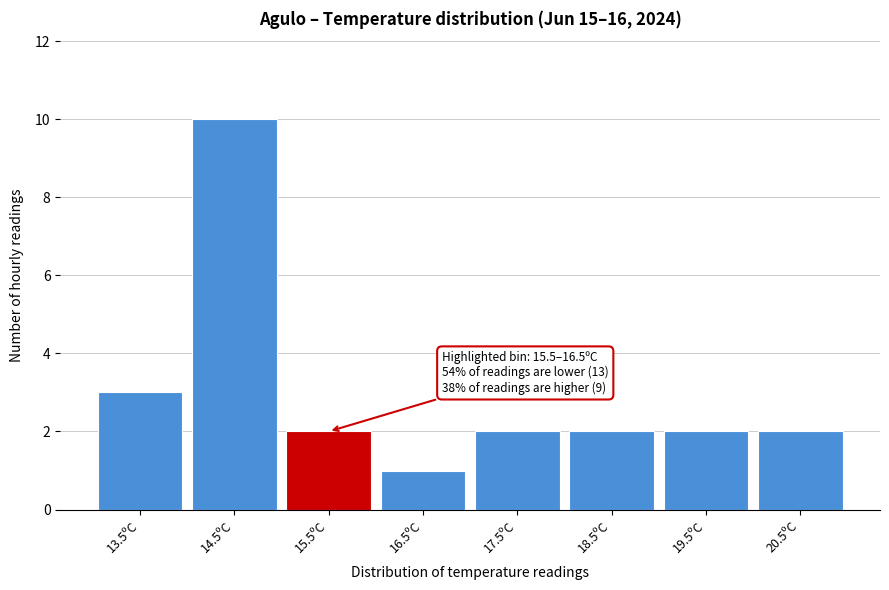

Reading right to left, extract all data points from this chart.

2	2	2	2	1	2	10	3